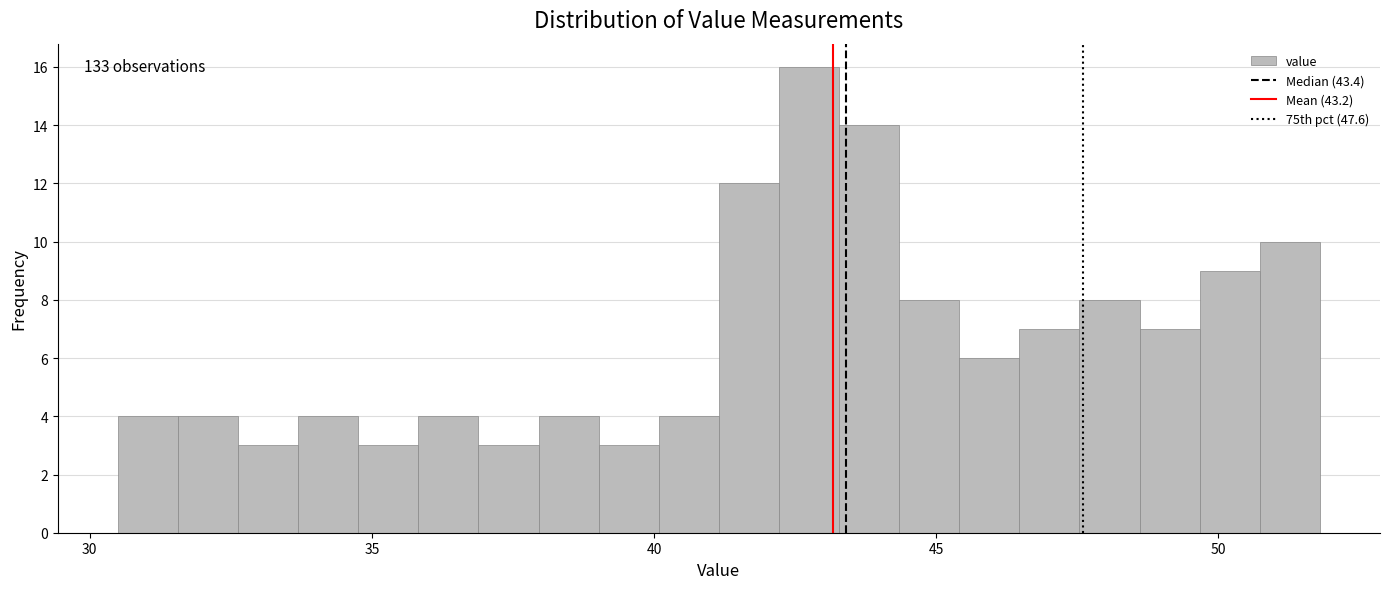

Around what value on the x-axis is the tallest bar? Give the approximate position of its centre, as read against the axis.

42.5